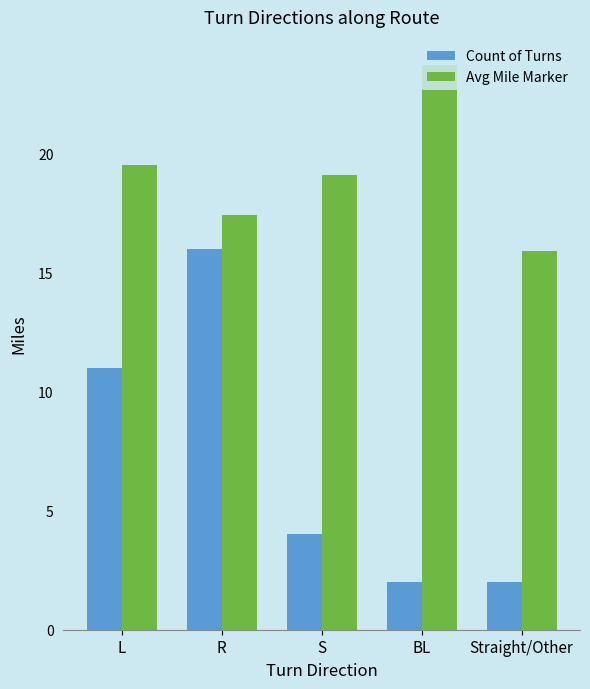

How many data points in Count of Turns are less than 4?

2